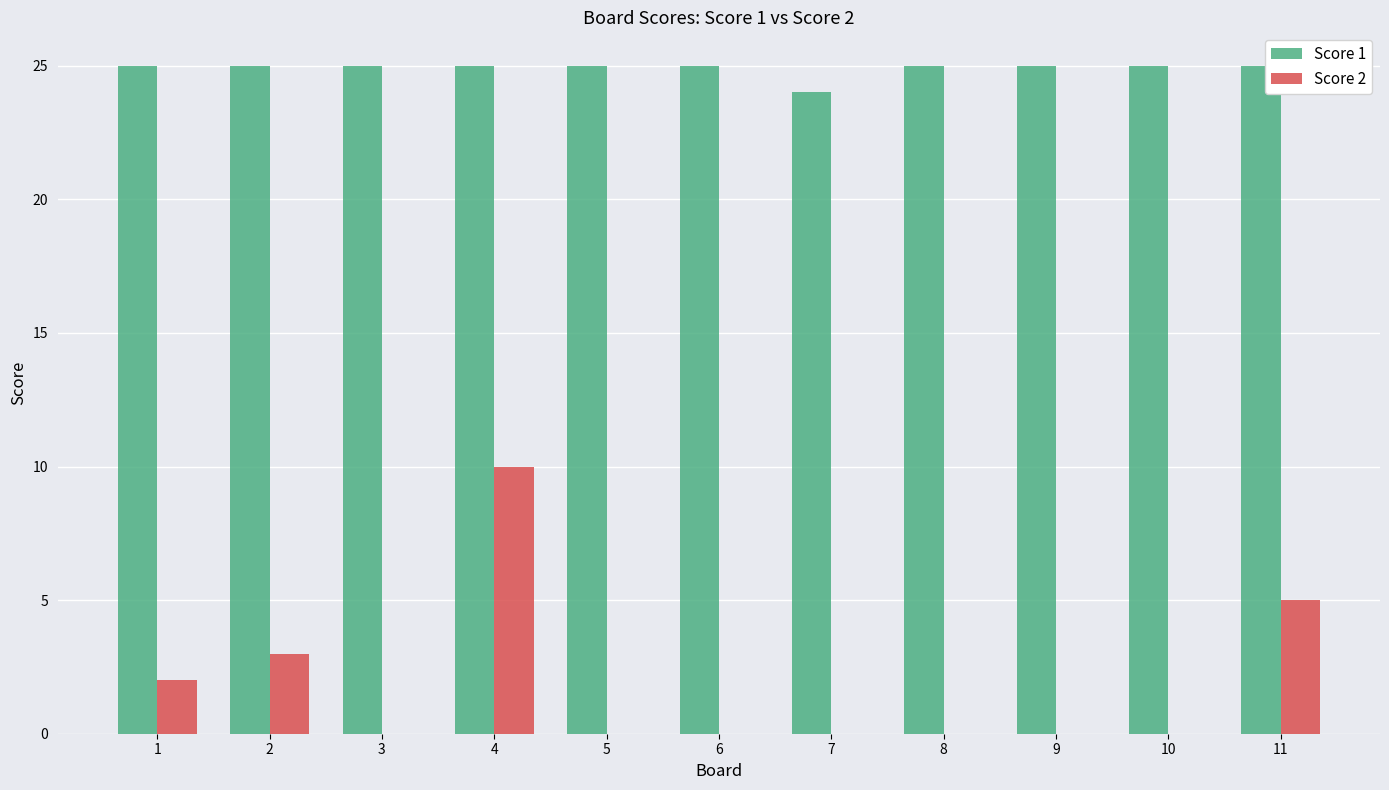

Is it true that Score 1 equals 38 at 2?

False